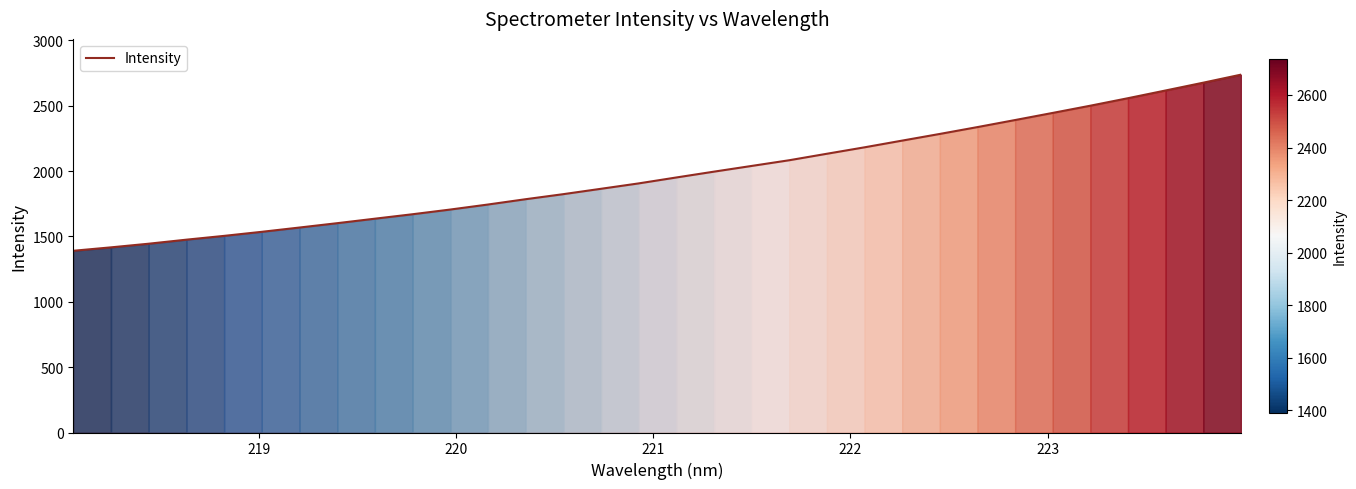

What is the difference between the maximum and minimum values?

1347.7